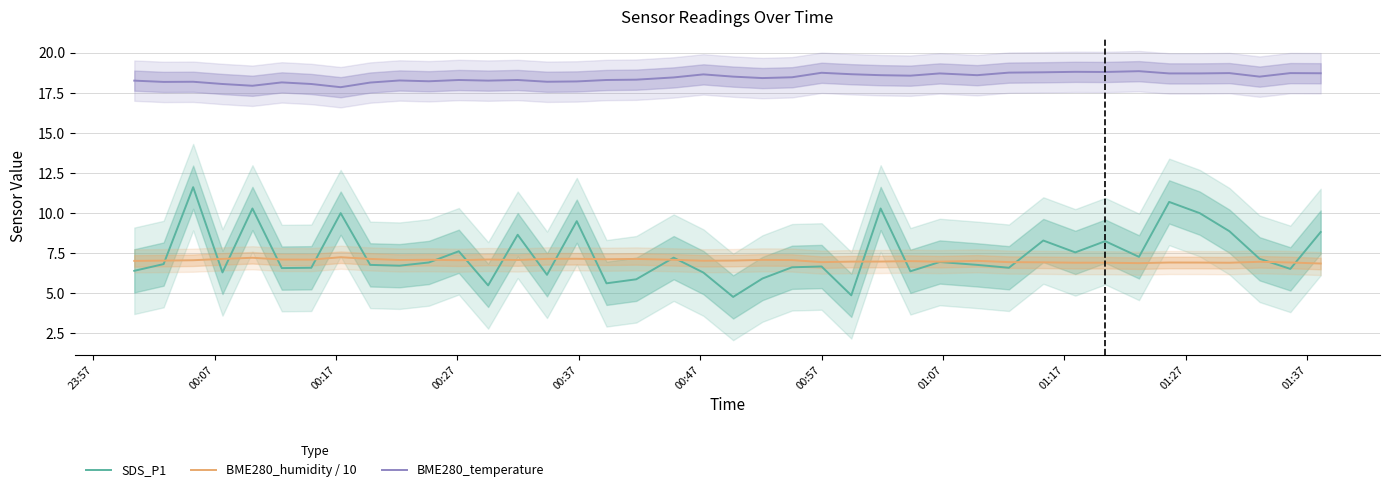

True or false: BME280_temperature and BME280_humidity / 10 intersect in this chart.

False